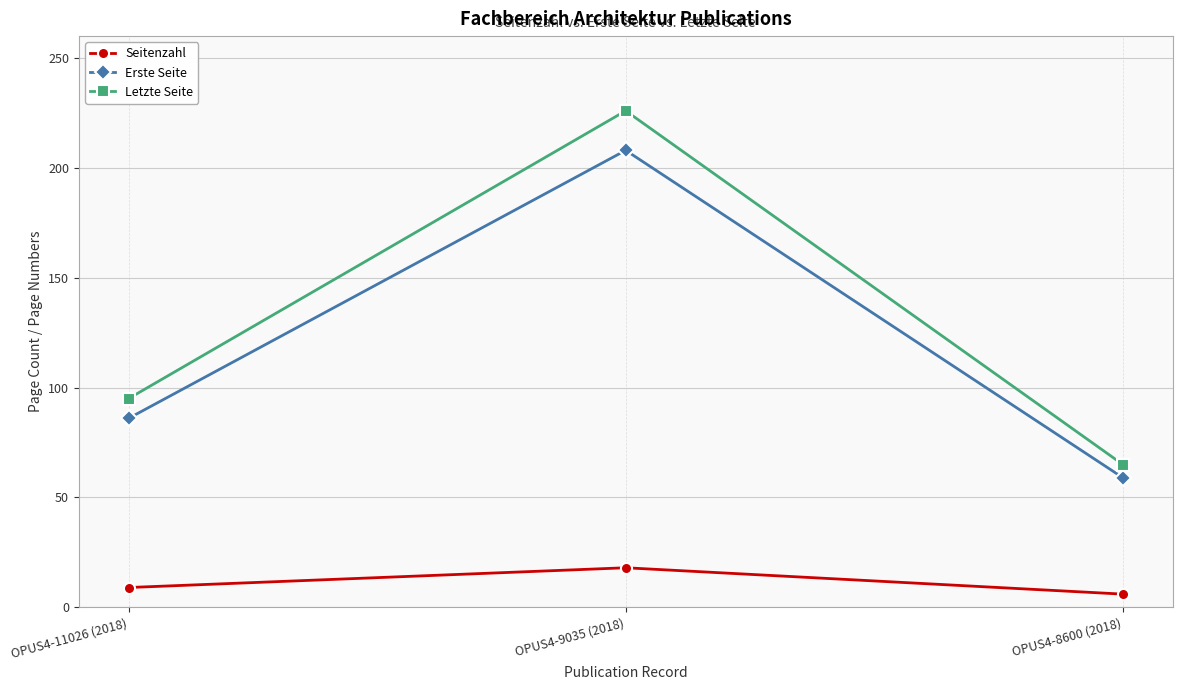

What is the average value of the Seitenzahl series?

11